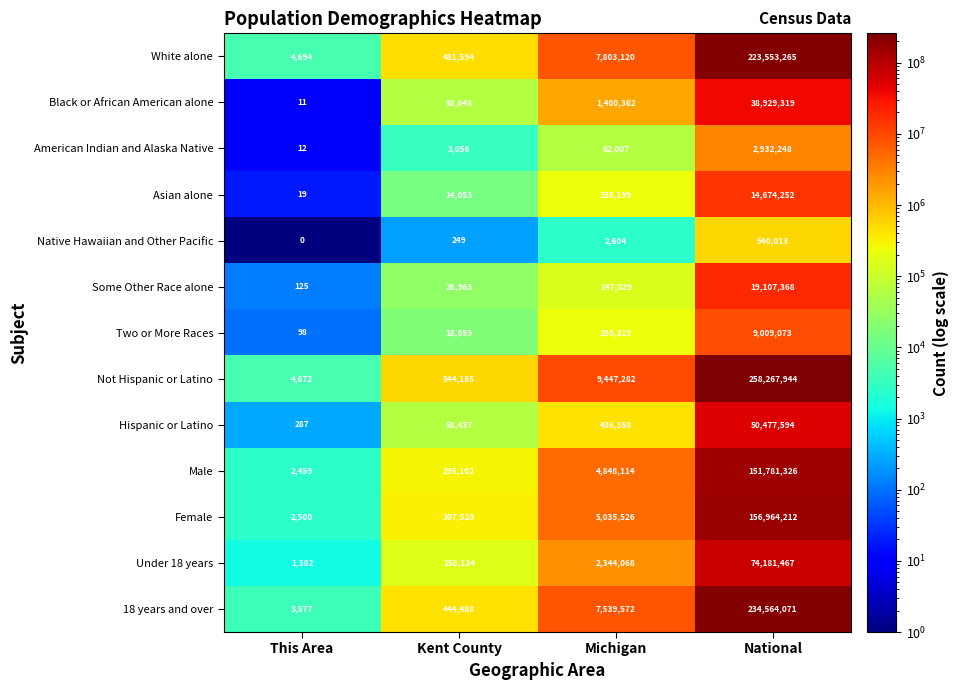

At which label is Some Other Race alone closest to 9553746?

Michigan